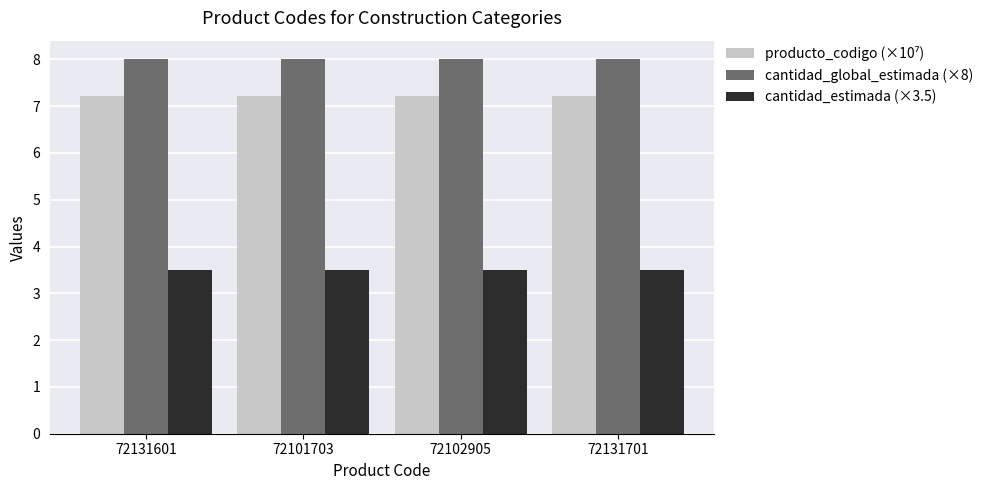

True or false: cantidad_global_estimada (×8) has a value of 8.0 at 72101703.

True